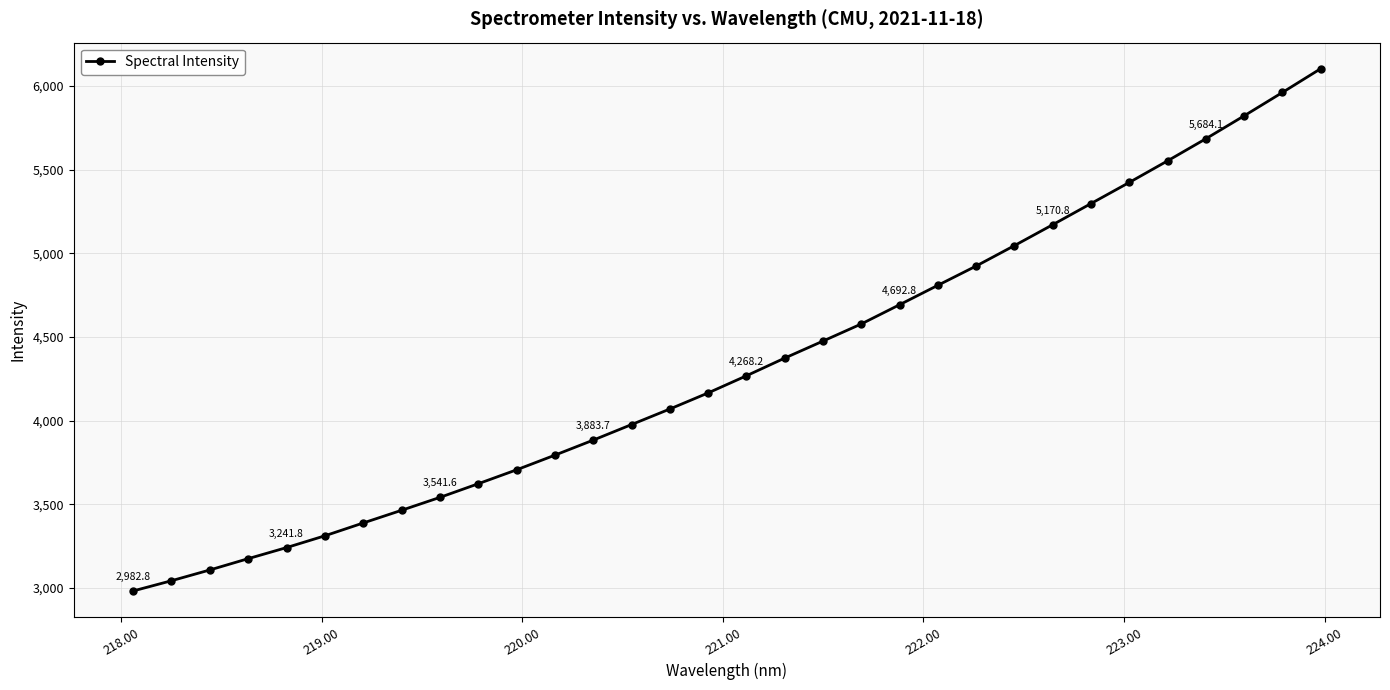

What is the greatest value displayed?

6102.4